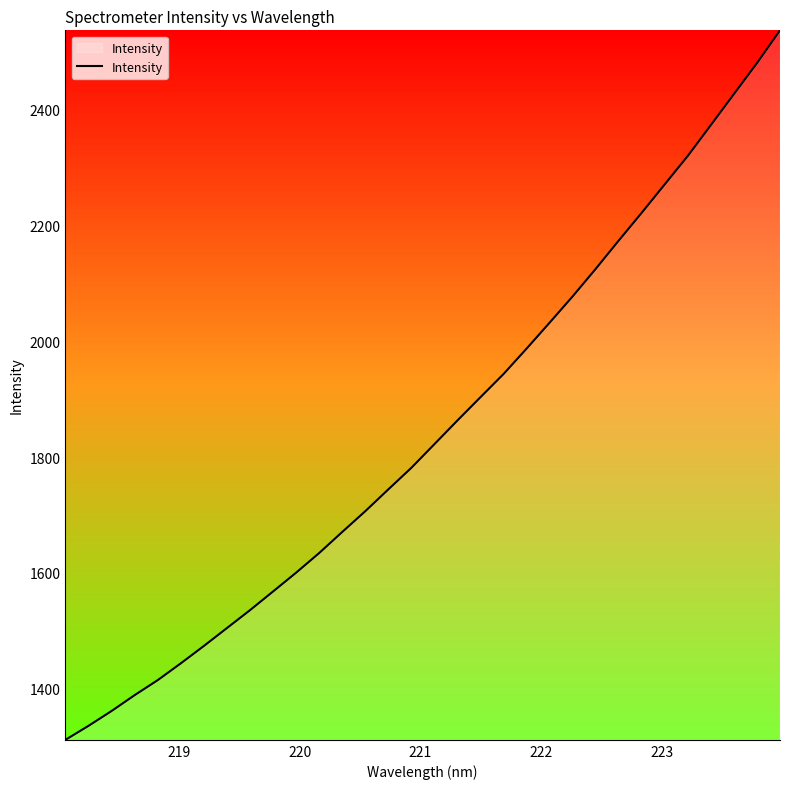

What is the maximum value shown in the chart?

2536.8